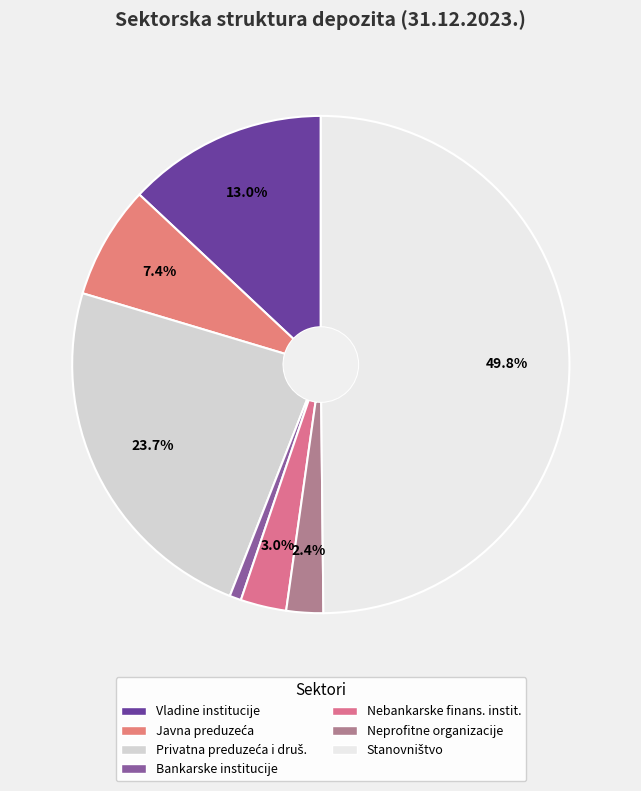

To the nearest percent, what is the average slice percentage?

14%